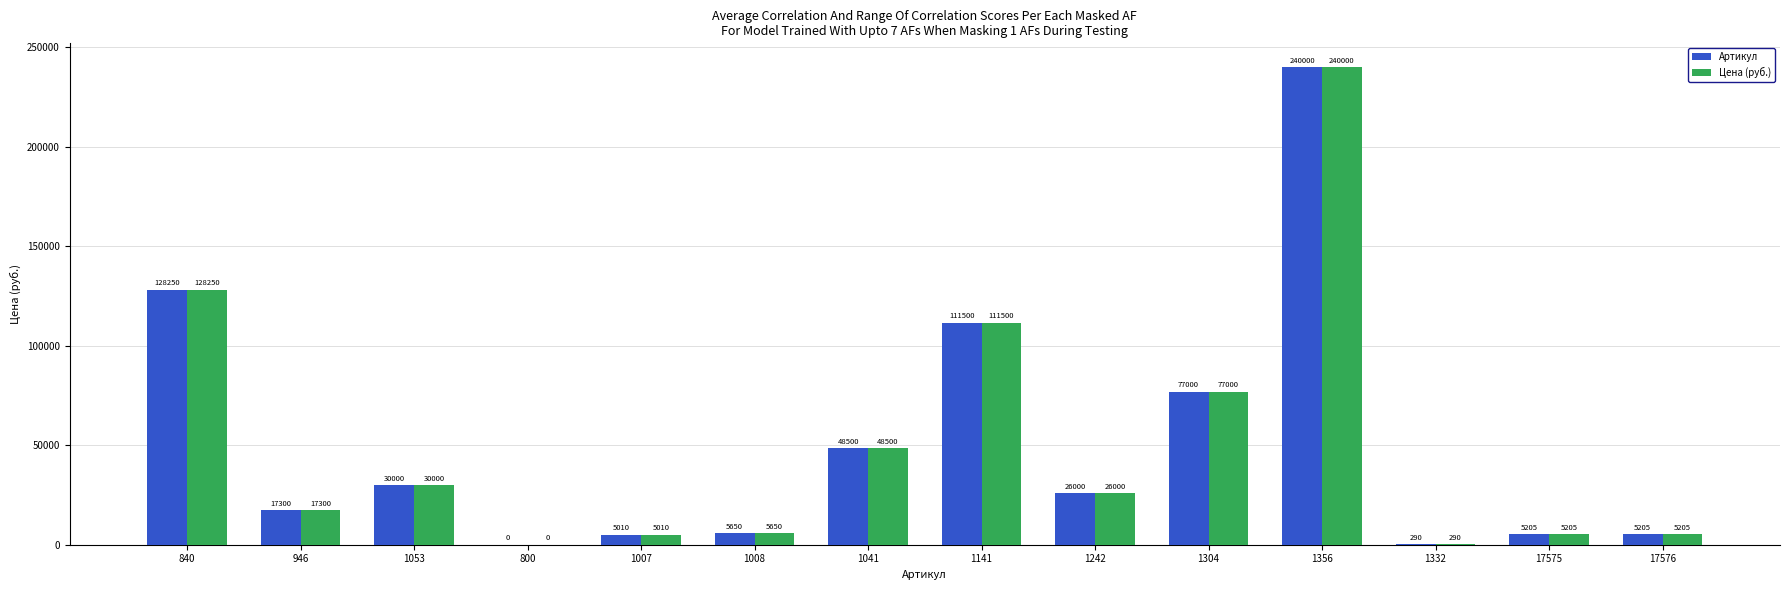

What are all the series names shown in the legend?

Артикул, Цена (руб.)